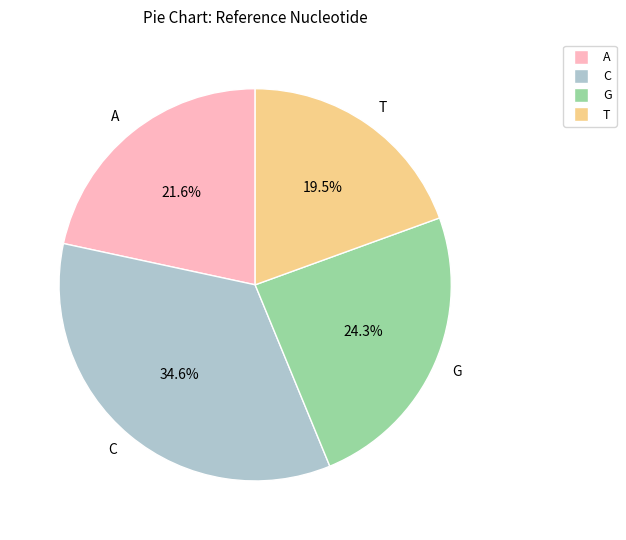

How many slices are in this pie chart?

4